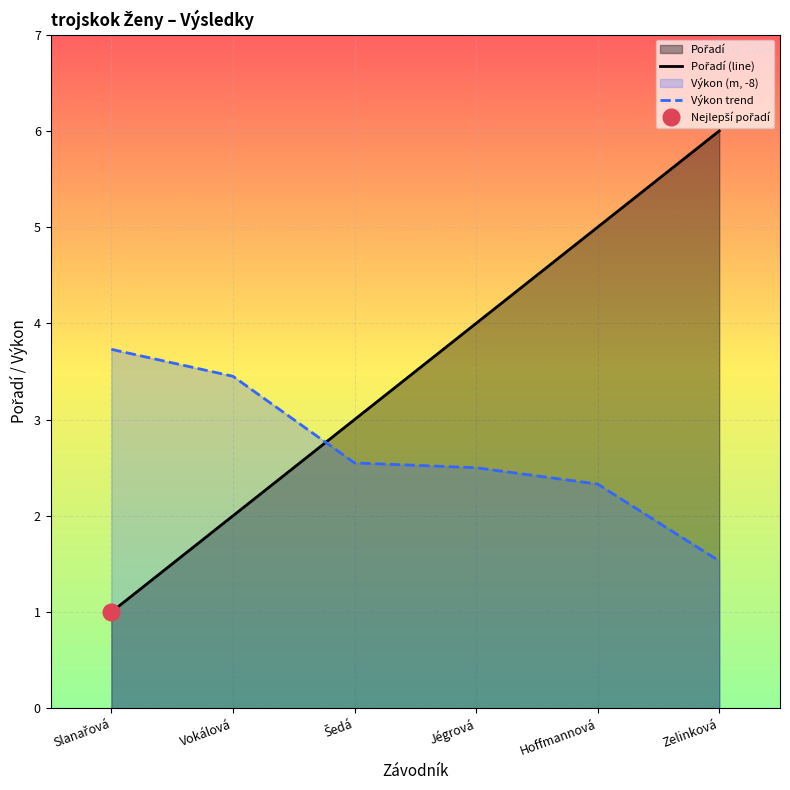

The Výkon trend series shows 0.3 at Zelinková. True or false?

False